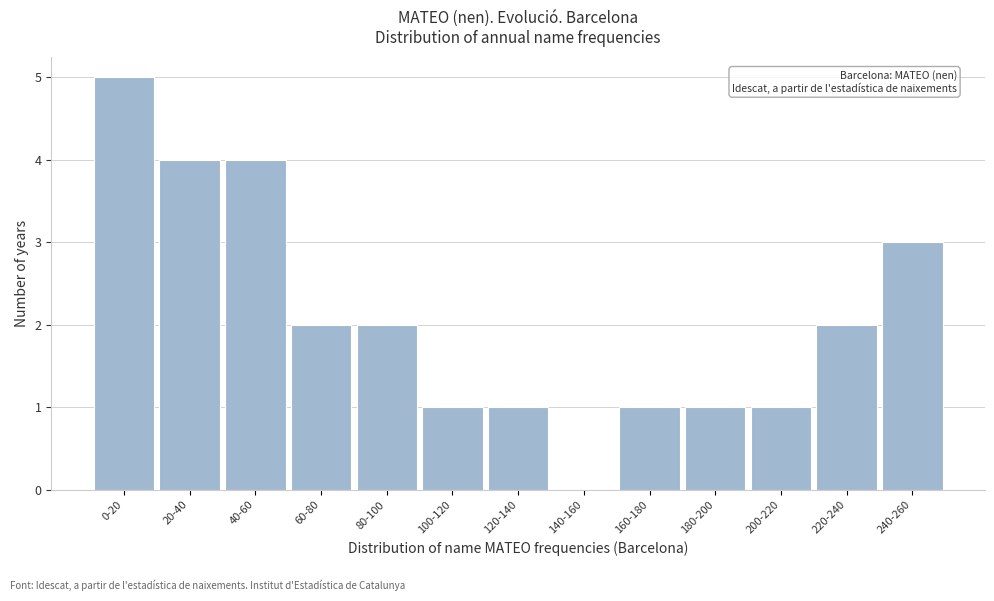

Reading left to right, what are all the values shown in this chart?

0-20=5	20-40=4	40-60=4	60-80=2	80-100=2	100-120=1	120-140=1	140-160=0	160-180=1	180-200=1	200-220=1	220-240=2	240-260=3